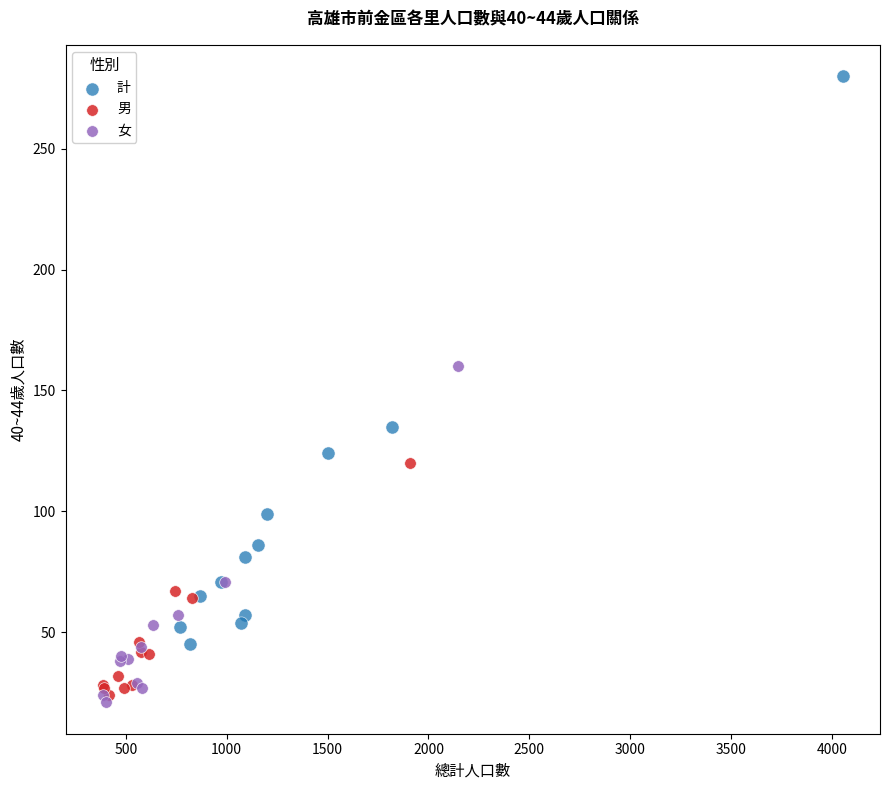

Which series has the widest spread of Y values?

計